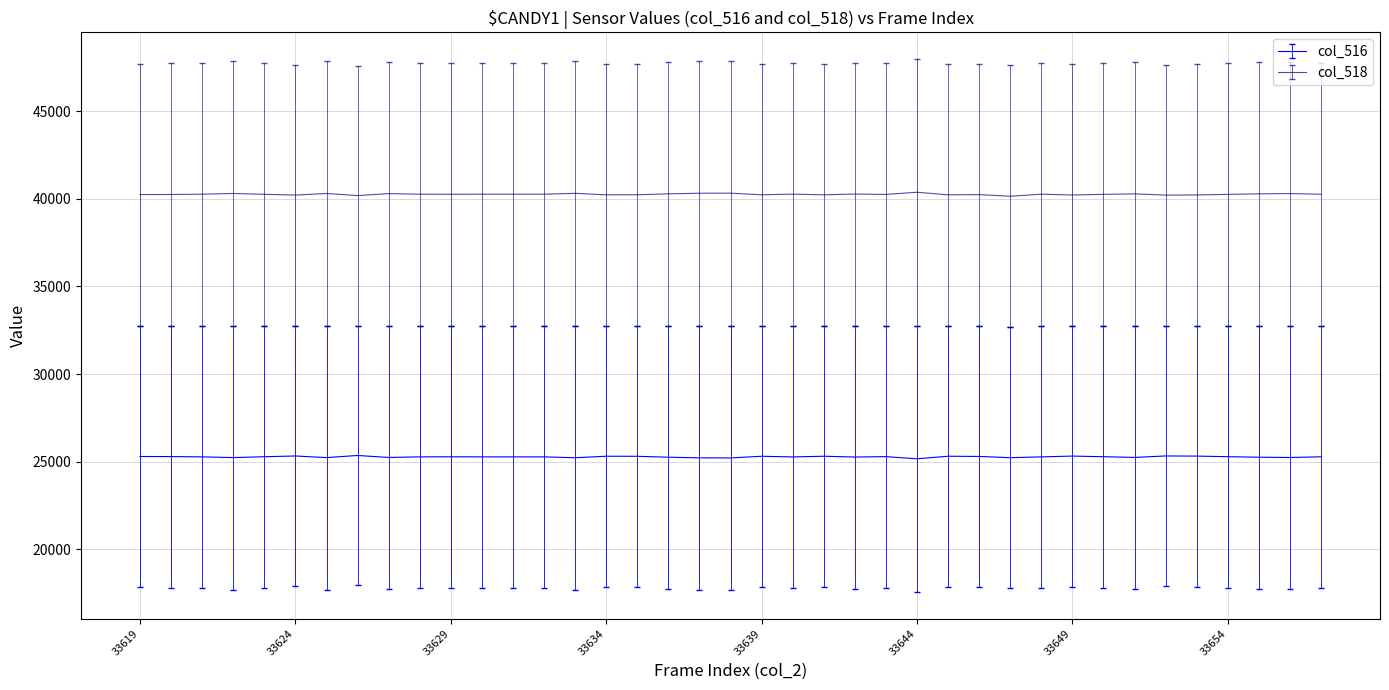

Rank the series by their maximum value, from lowest to highest.

col_516, col_518